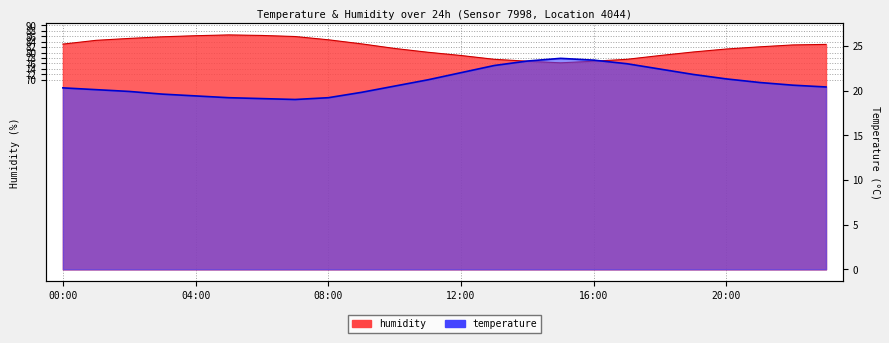

How many lines are shown in the chart?

2